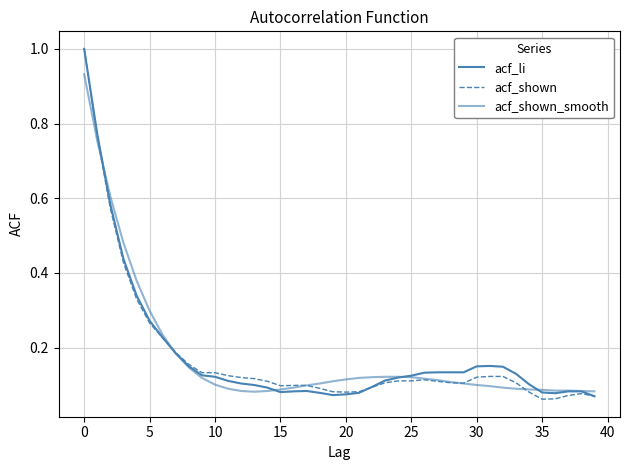

How many interior local valleys does the acf_shown_smooth series have?

1